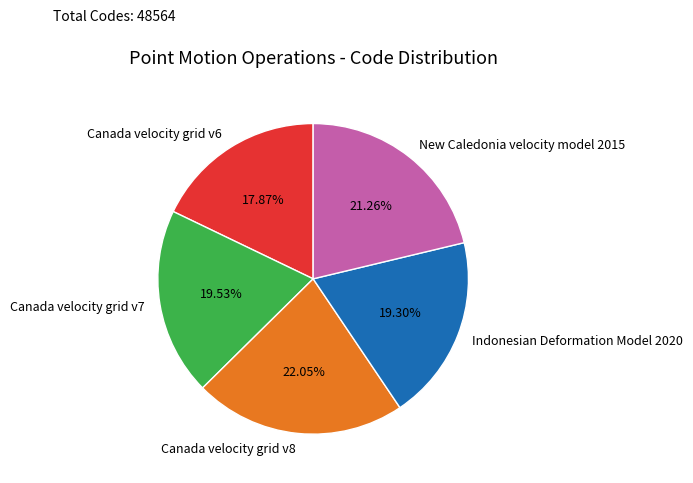

Is there any slice that represents more than half of the pie?

No